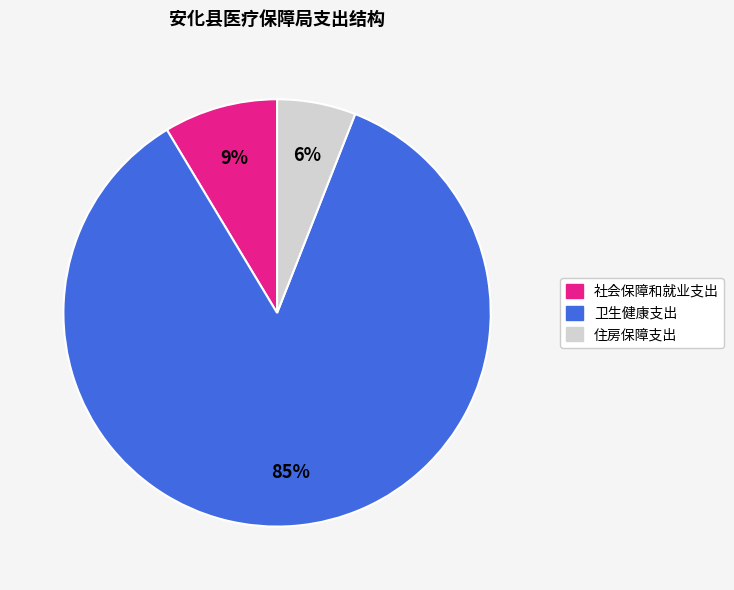

Between 住房保障支出 and 社会保障和就业支出, which is larger?

社会保障和就业支出